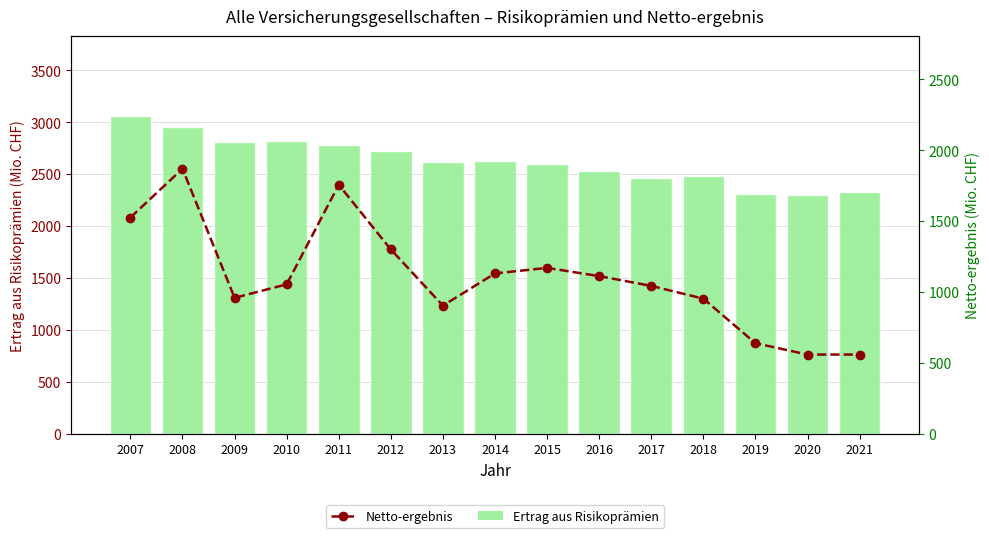

What is the sum of the Ertrag aus Risikoprämien values at 2011 and 2016?

5306